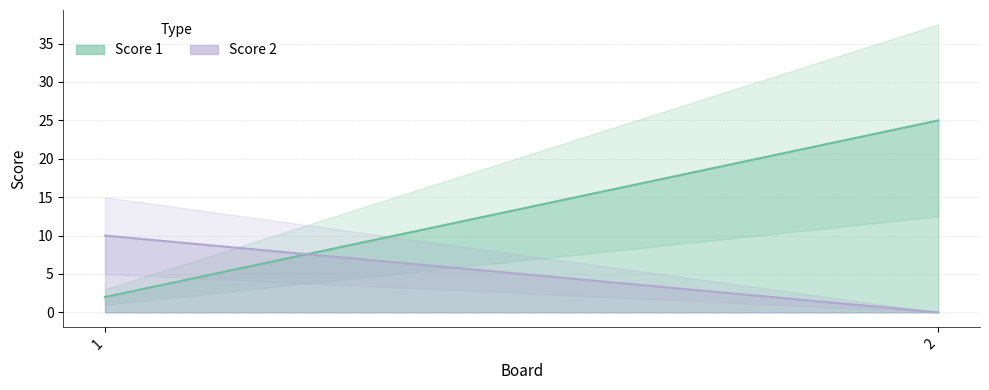

Is it true that Score 1 equals 25 at 2?

True